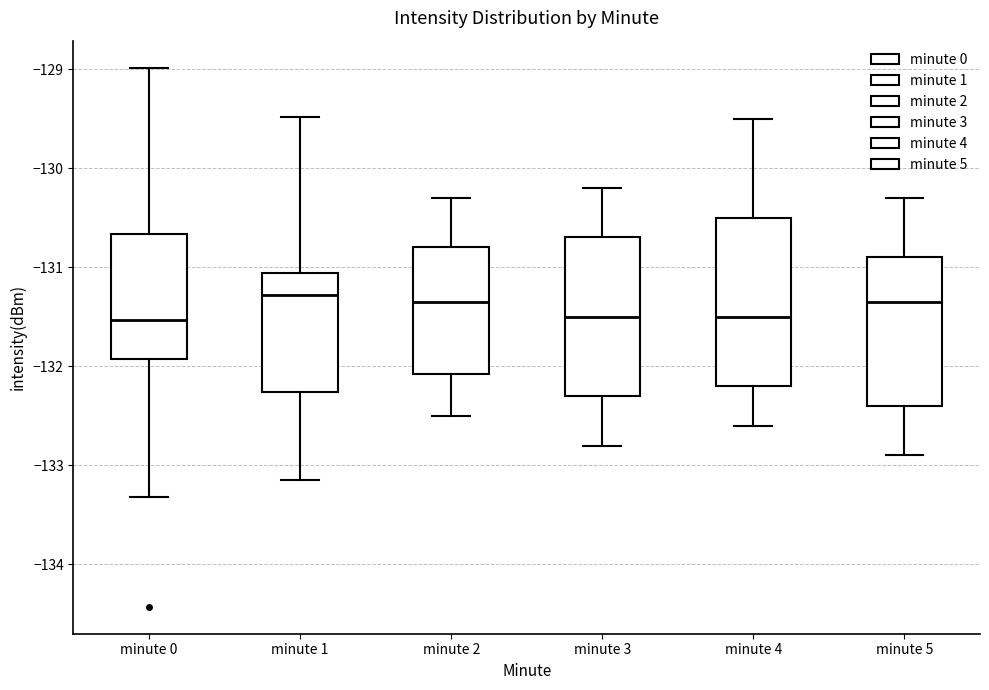

Reading left to right, transcribe this box plot: for each box, give where its median line is, the range the box spans, and where its two whiskers end, as read against the y-axis. The values are not printed on the chart, so give them approximately, as read against the axis.

minute 0: median -131.5, box -131.9 to -130.7, whiskers -133.3 to -129.0
minute 1: median -131.3, box -132.3 to -131.1, whiskers -133.1 to -129.5
minute 2: median -131.3, box -132.1 to -130.8, whiskers -132.5 to -130.3
minute 3: median -131.5, box -132.3 to -130.7, whiskers -132.8 to -130.2
minute 4: median -131.5, box -132.2 to -130.5, whiskers -132.6 to -129.5
minute 5: median -131.3, box -132.4 to -130.9, whiskers -132.9 to -130.3